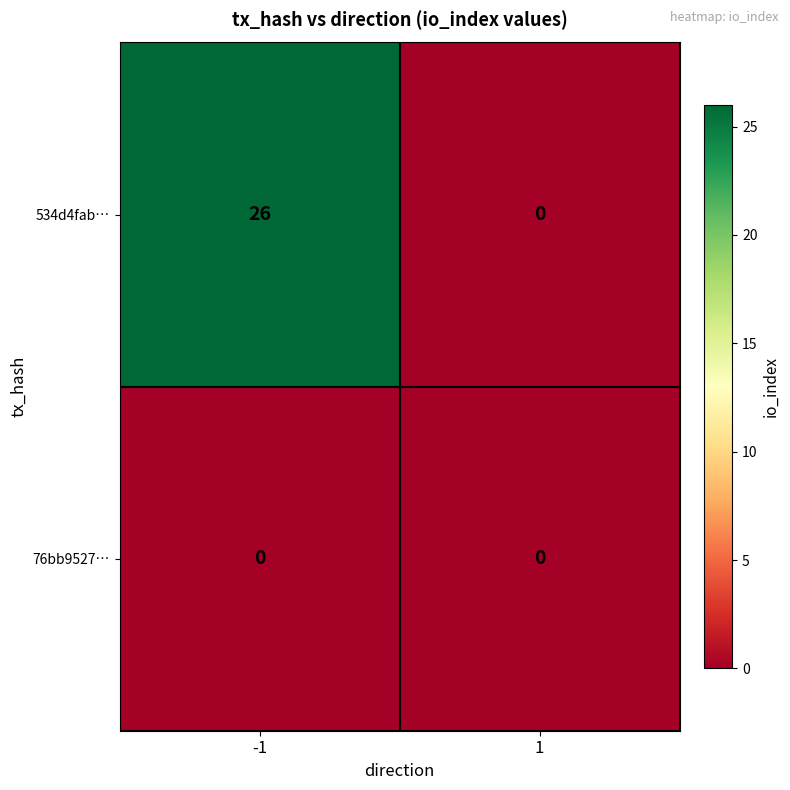

Reading right to left, transcribe all the data shown in this chart.

534d4fab…: 0	26
76bb9527…: 0	0